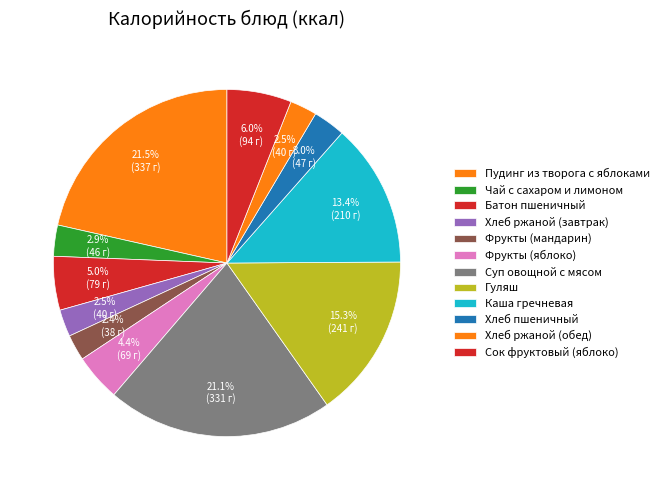

Count the number of slices in the pie.

12